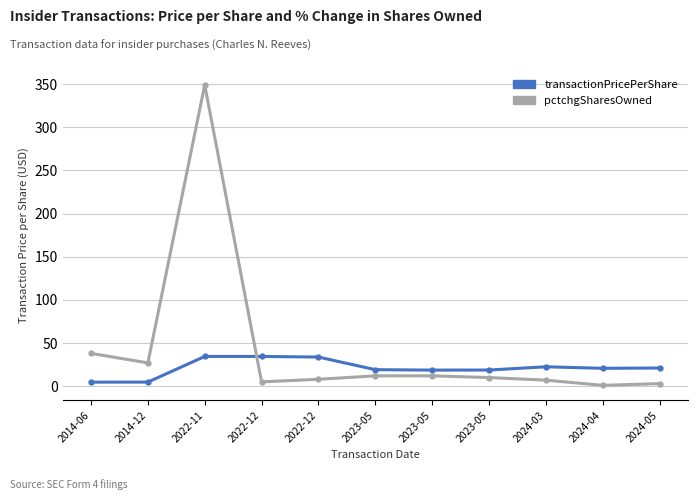

True or false: pctchgSharesOwned has a value of 3.0 at 2024-05.

True